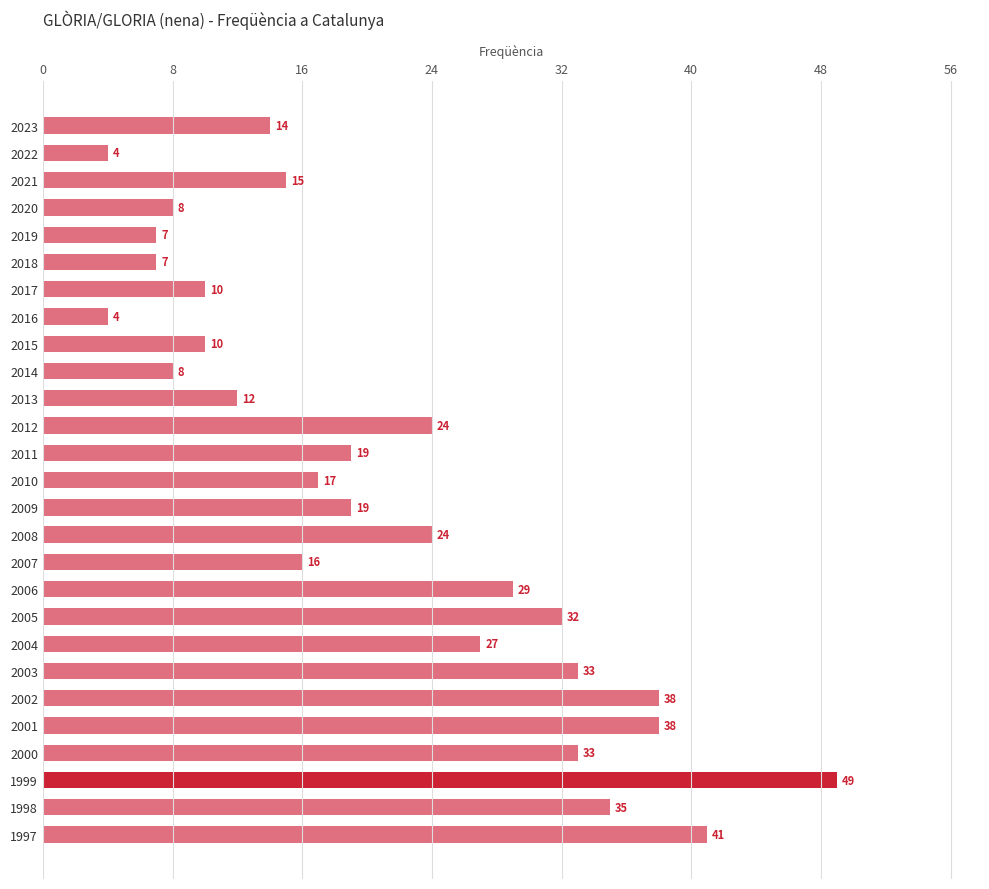

How many bars are there in total?

27